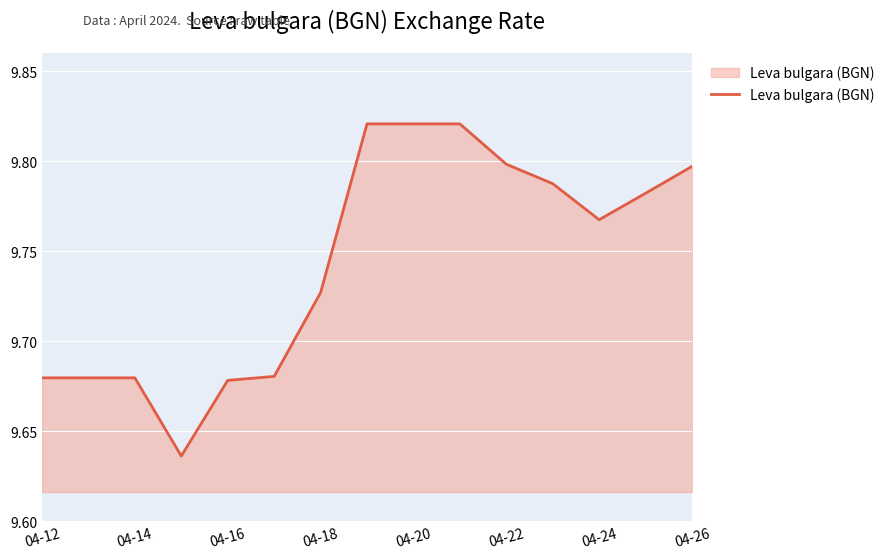

True or false: the data shows 5.4 at 04-16.

False